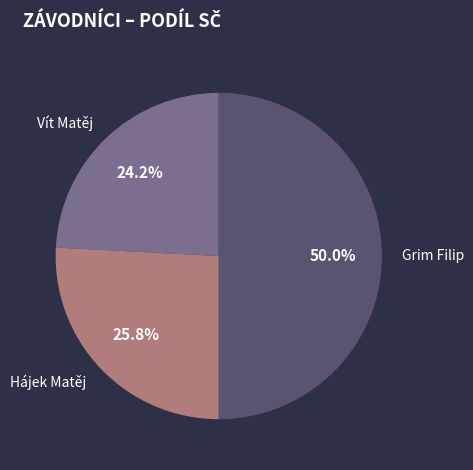

To the nearest percent, what is the difference between the Vít Matěj and Grim Filip slice percentages?

26%